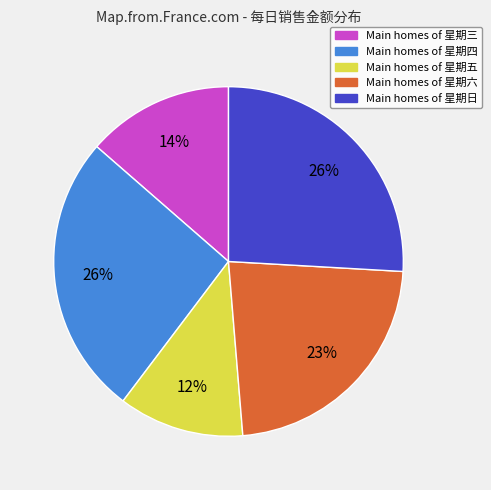

Is there any slice that represents more than half of the pie?

No